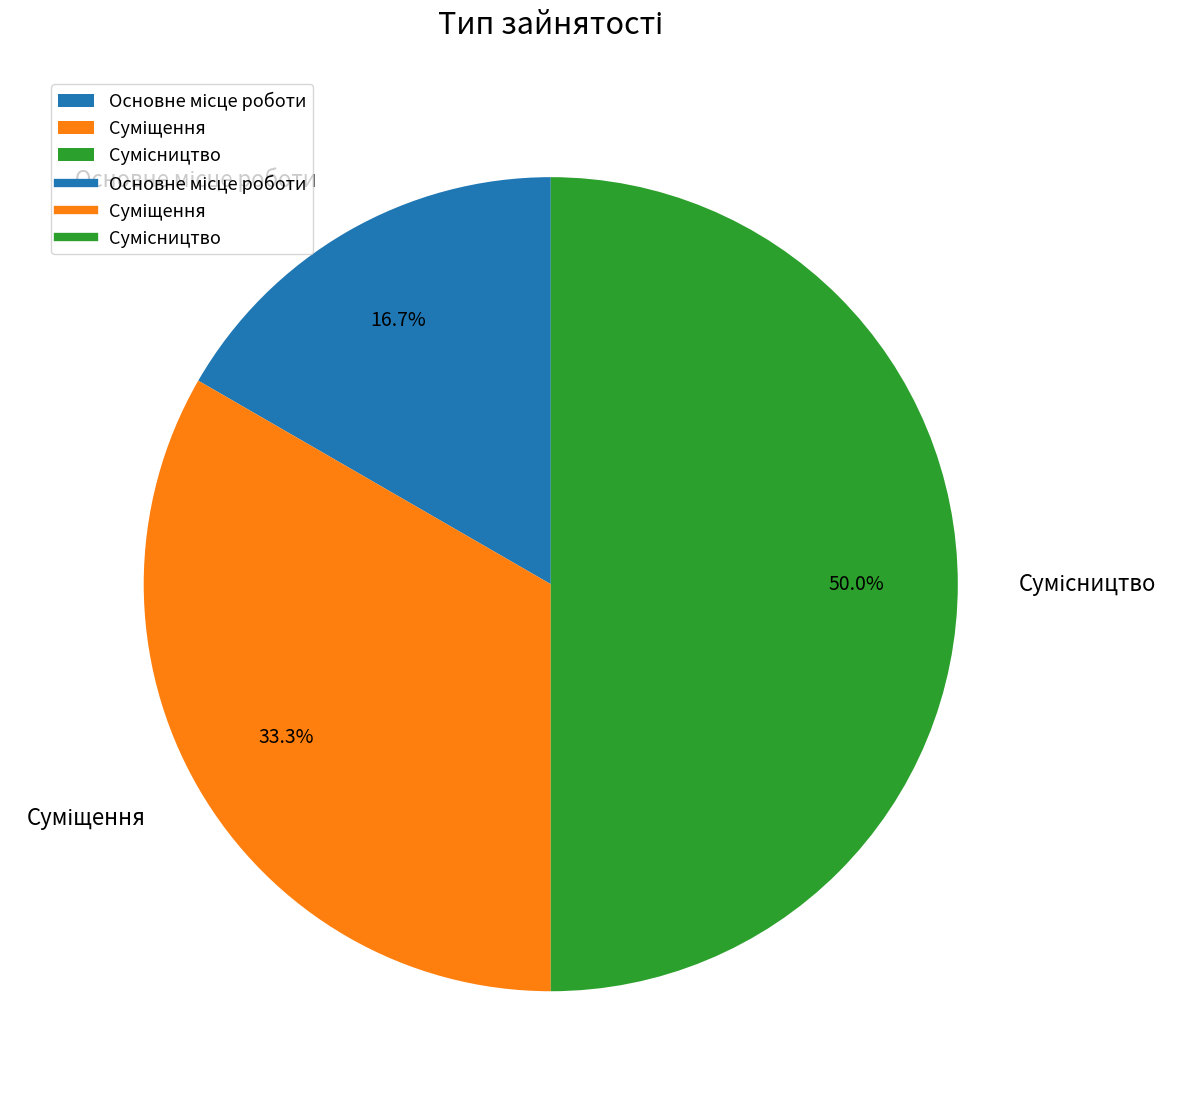

How many segments does this pie chart have?

3